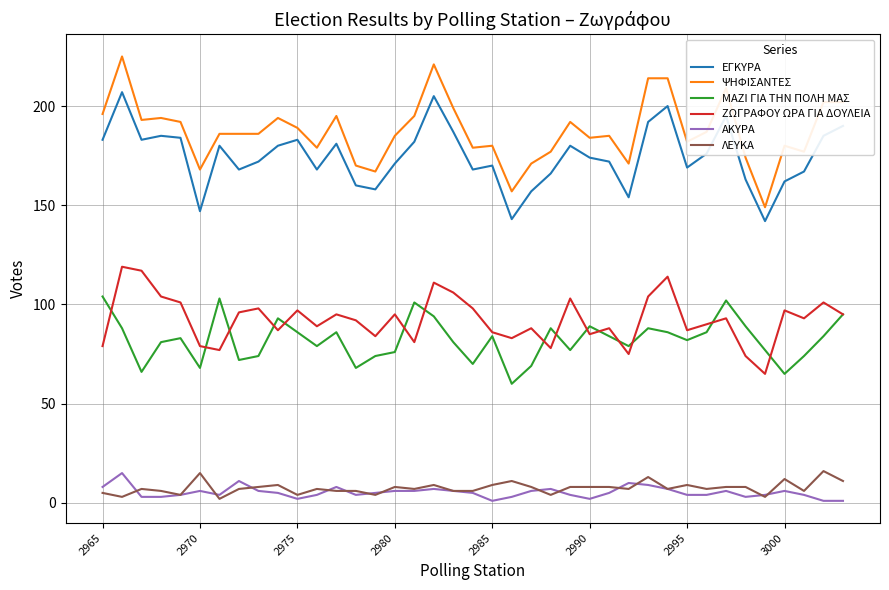

True or false: ΖΩΓΡΑΦΟΥ ΩΡΑ ΓΙΑ ΔΟΥΛΕΙΑ and ΑΚΥΡΑ intersect in this chart.

False